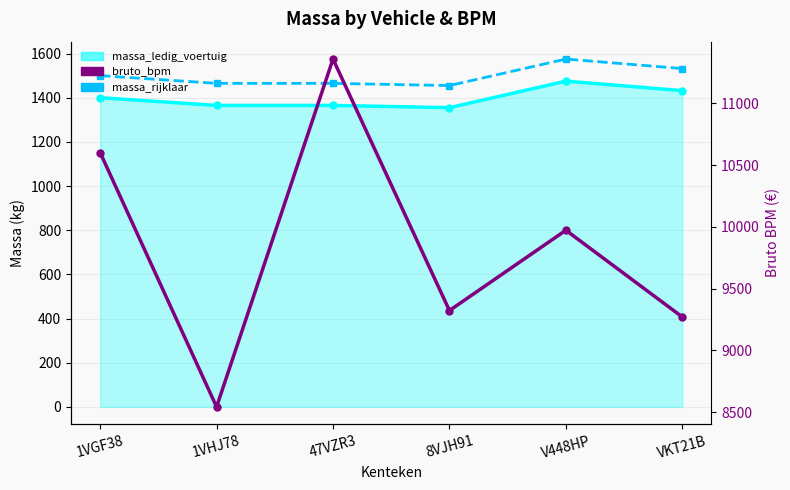

At which category is the sum across all series the highest?

47VZR3